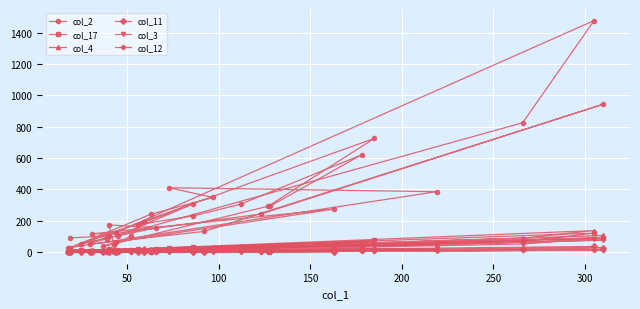

What is the label of the 29th point from the right?

300